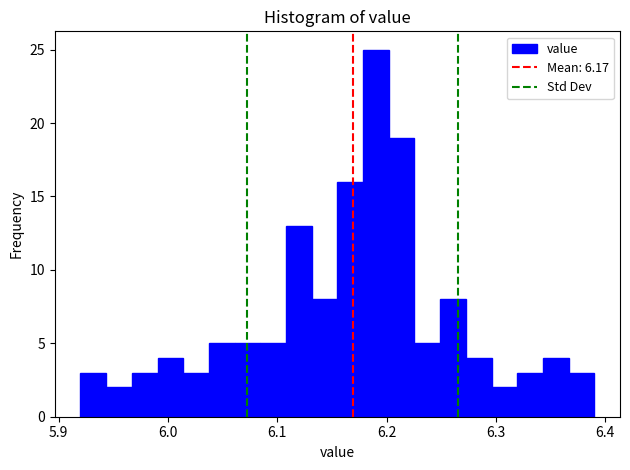

Around what value on the x-axis is the tallest bar? Give the approximate position of its centre, as read against the axis.

6.19